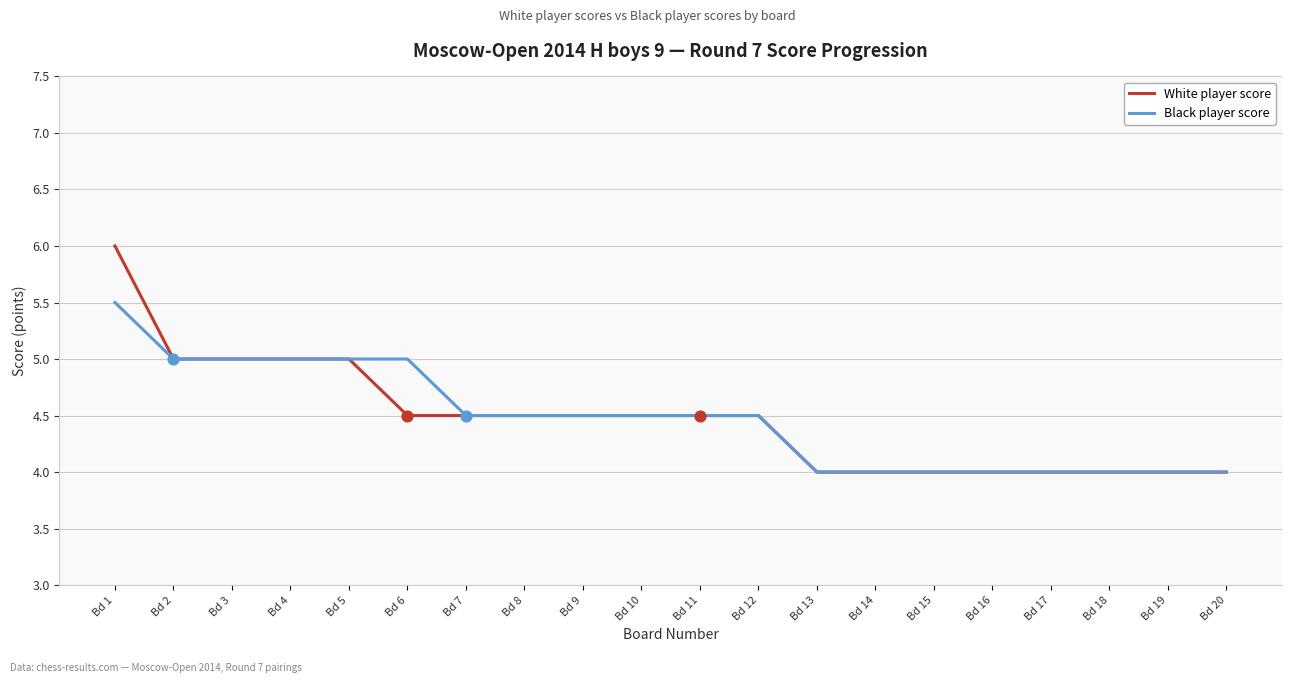

Which series has the widest spread of values?

White player score